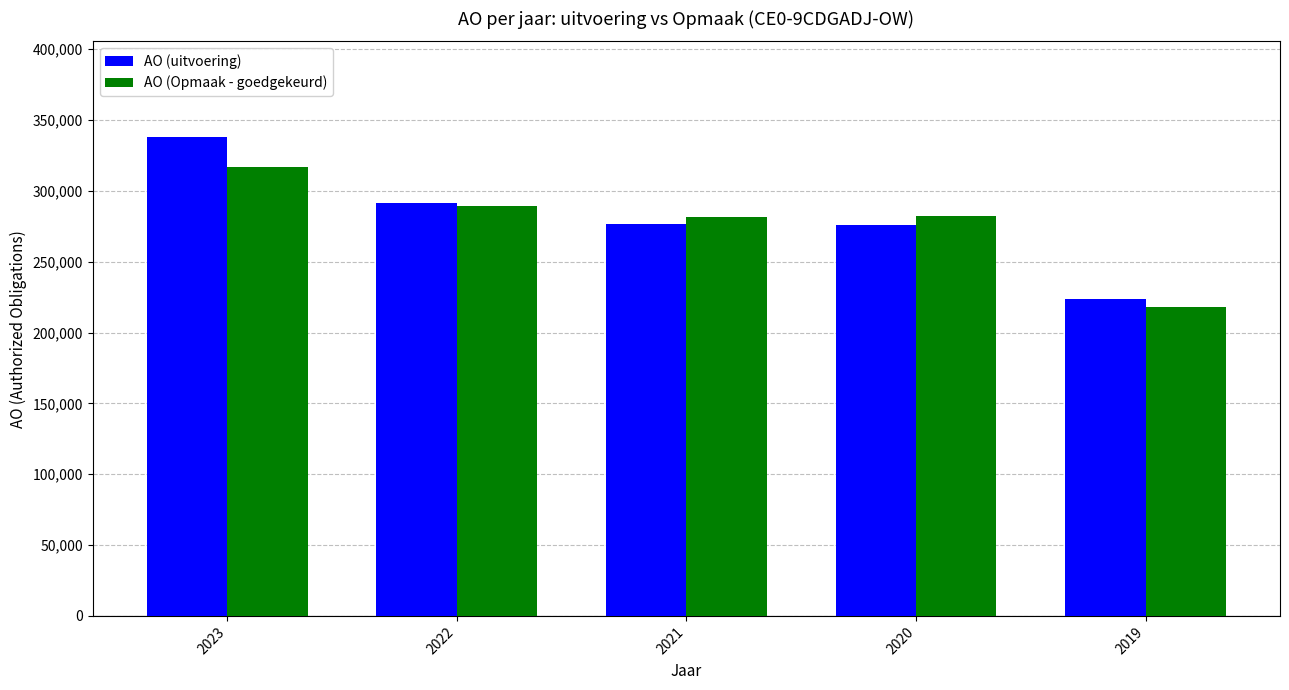

How many bars are there in total?

10